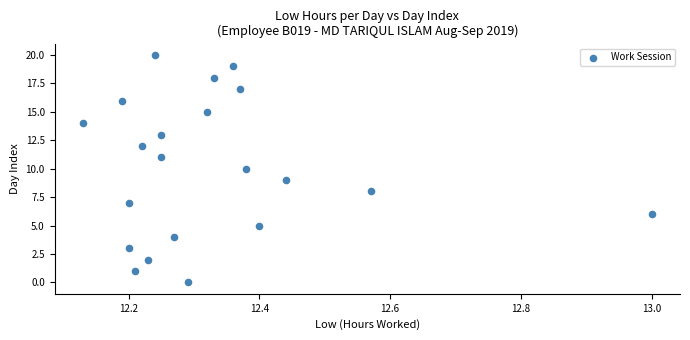

What is the range of Y values (max minus min)?

20